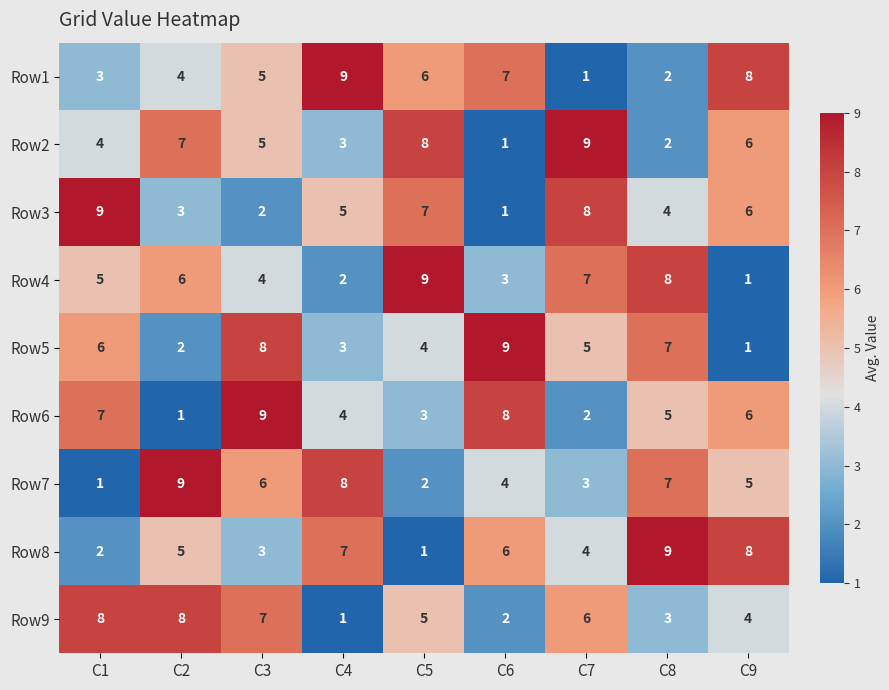

At which category is the sum across all series the highest?

C3